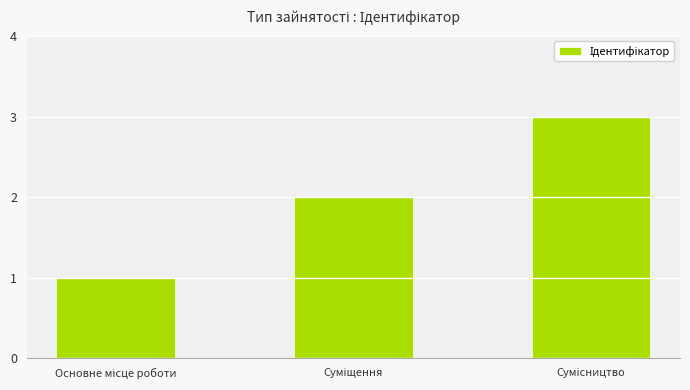

How many bars are there in total?

3